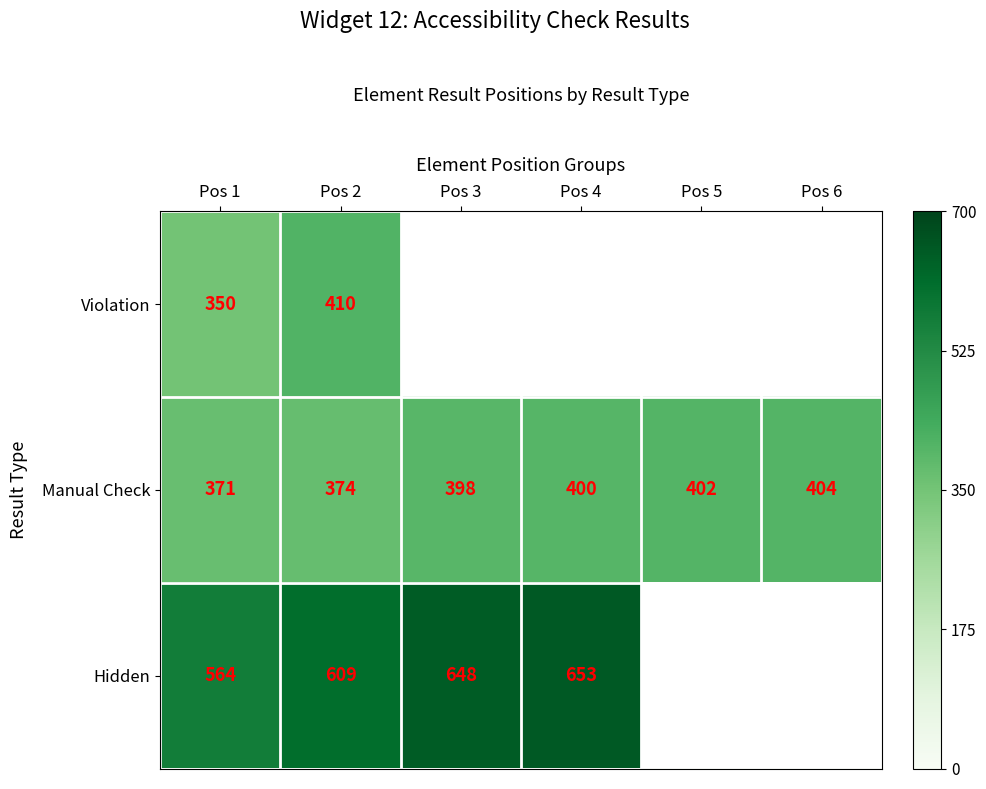

Which category has the lowest value across all series?

Pos 1